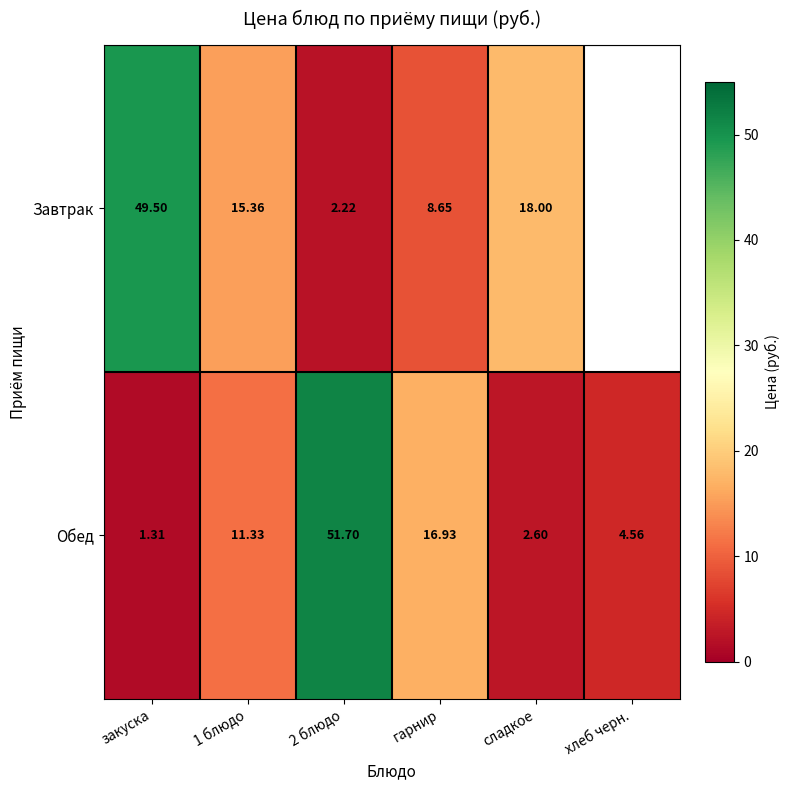

True or false: Завтрак has a value of 18.0 at сладкое.

True